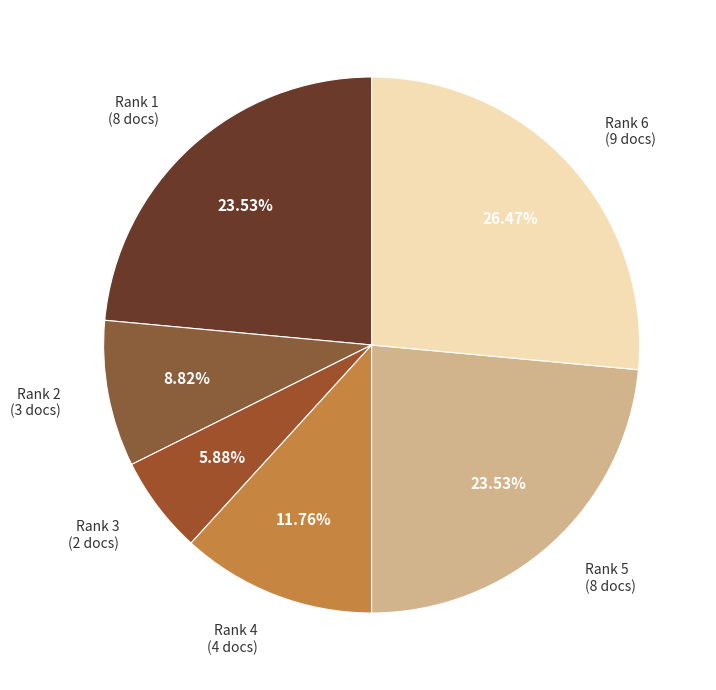

Combined, do Rank 2 (3 docs) and Rank 4 (4 docs) account for over 50%?

No